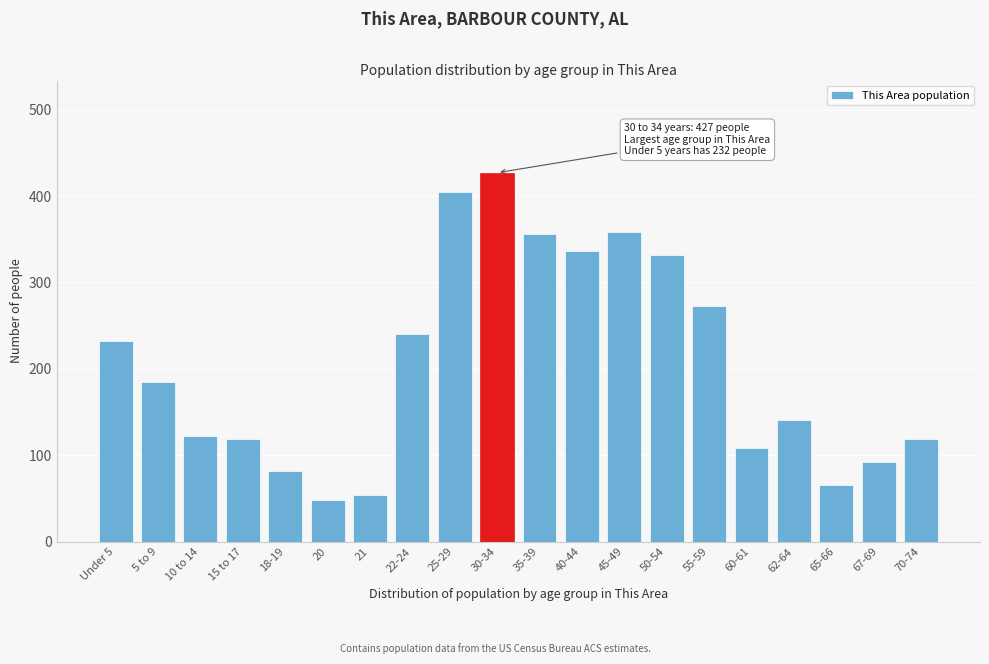

What is the change in value from 10 to 14 to 60-61?

-14